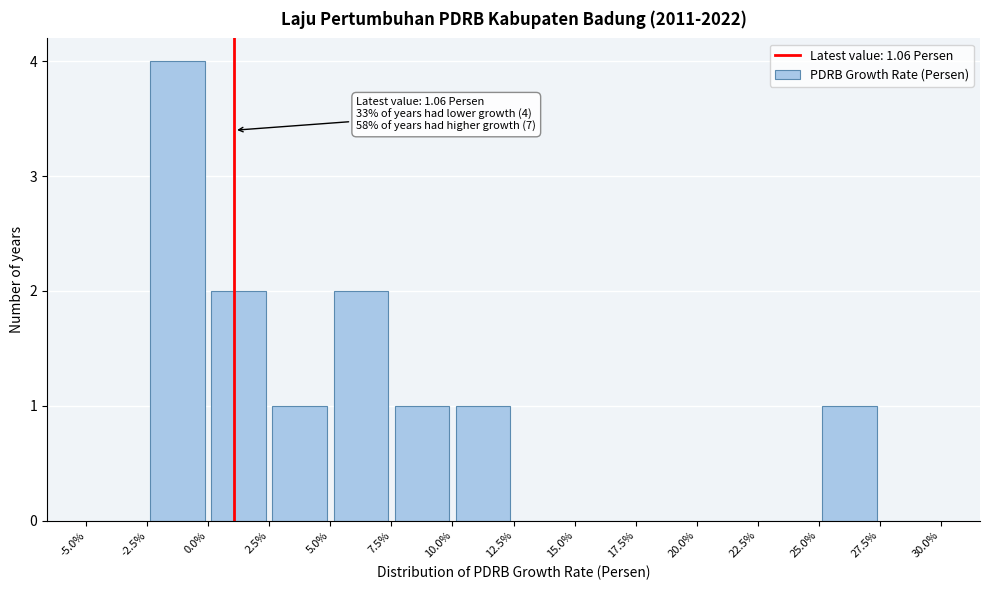

Which range on the x-axis has the tallest bar?

-2.5% to 0.0%